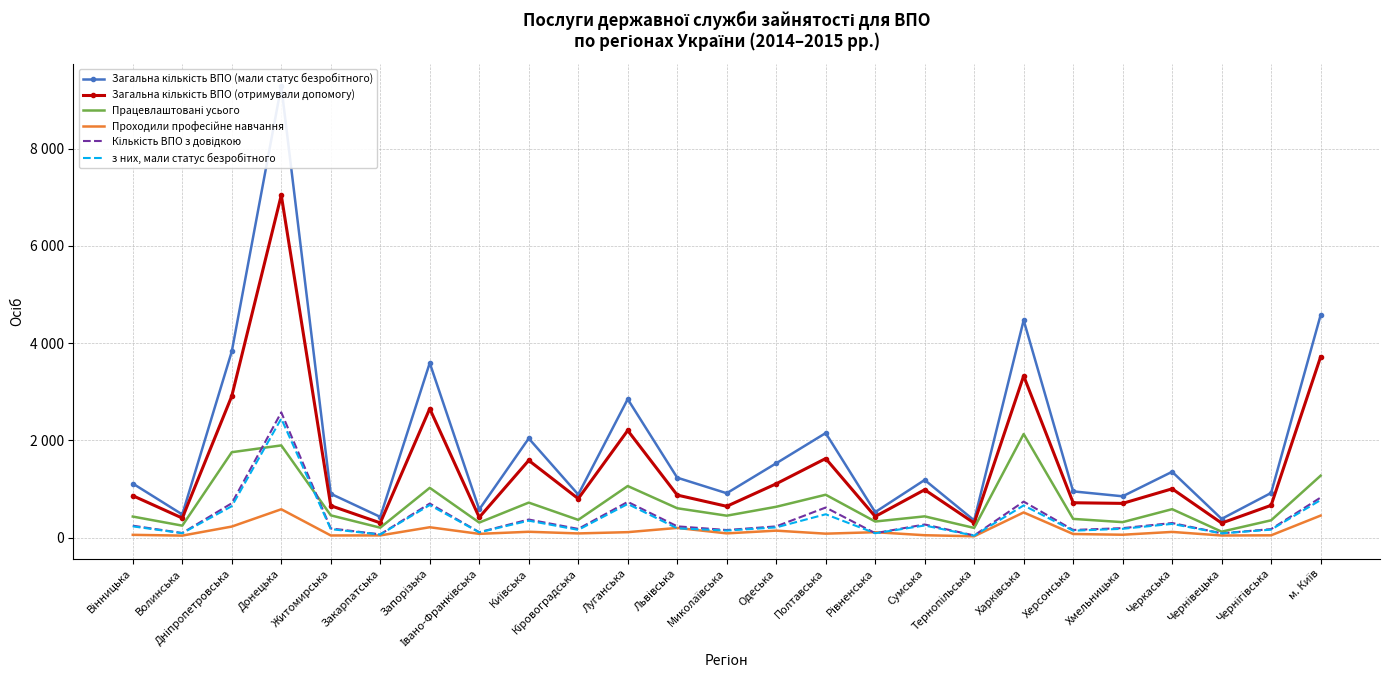

True or false: Загальна кількість ВПО (мали статус безробітного) has a value of 1186 at Сумська.

True